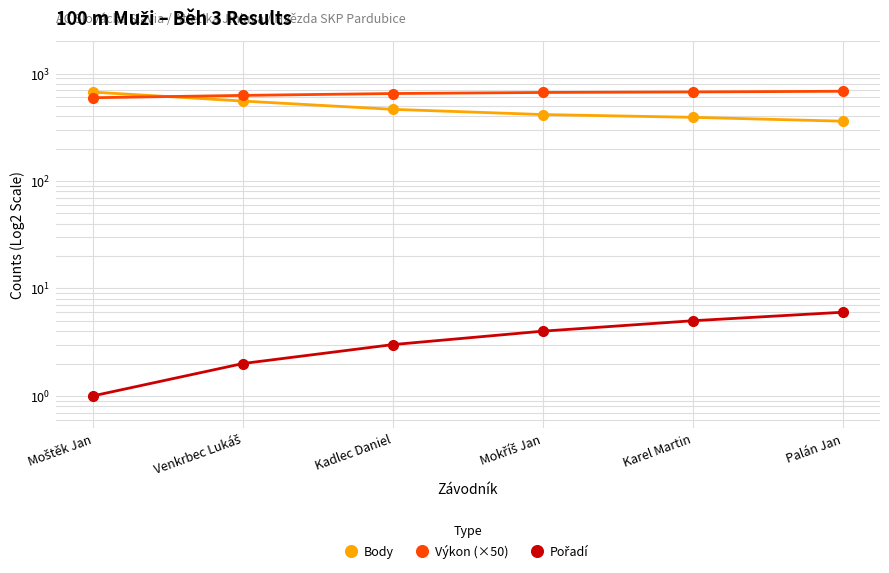

What position from the left is Mokříš Jan?

4